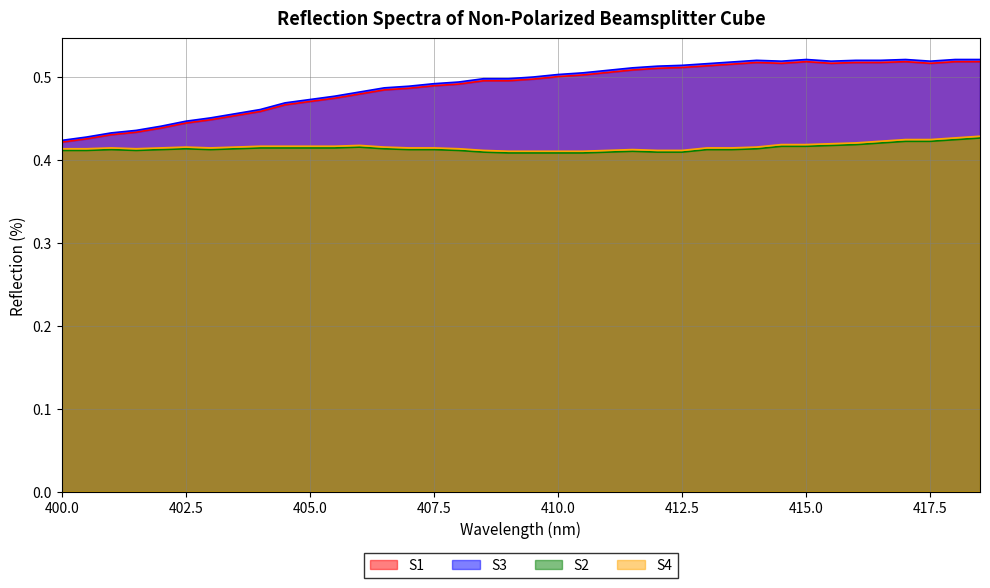

List the series in order of their peak value, highest first.

S3, S1, S4, S2